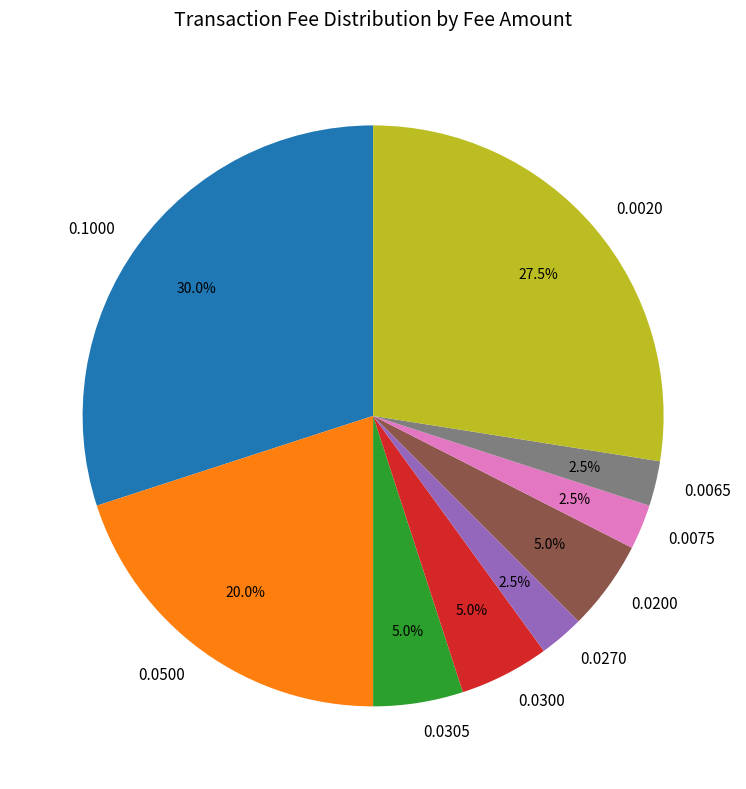

What portion of the pie excludes 0.0300?

95.0%